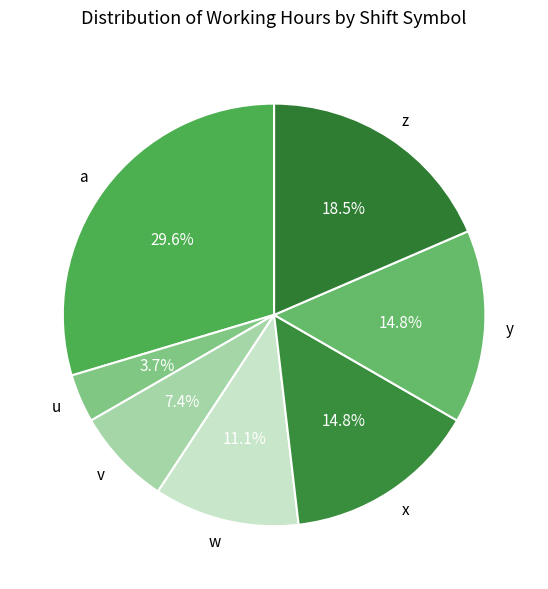

What is the ratio of the value at z to the value at w?

1.7